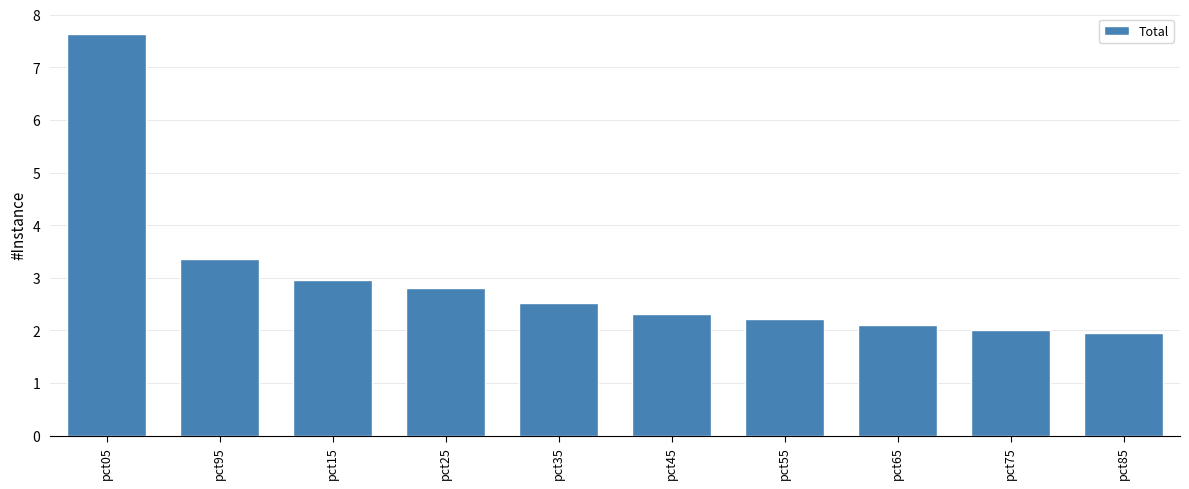

What is the average value?

3.0